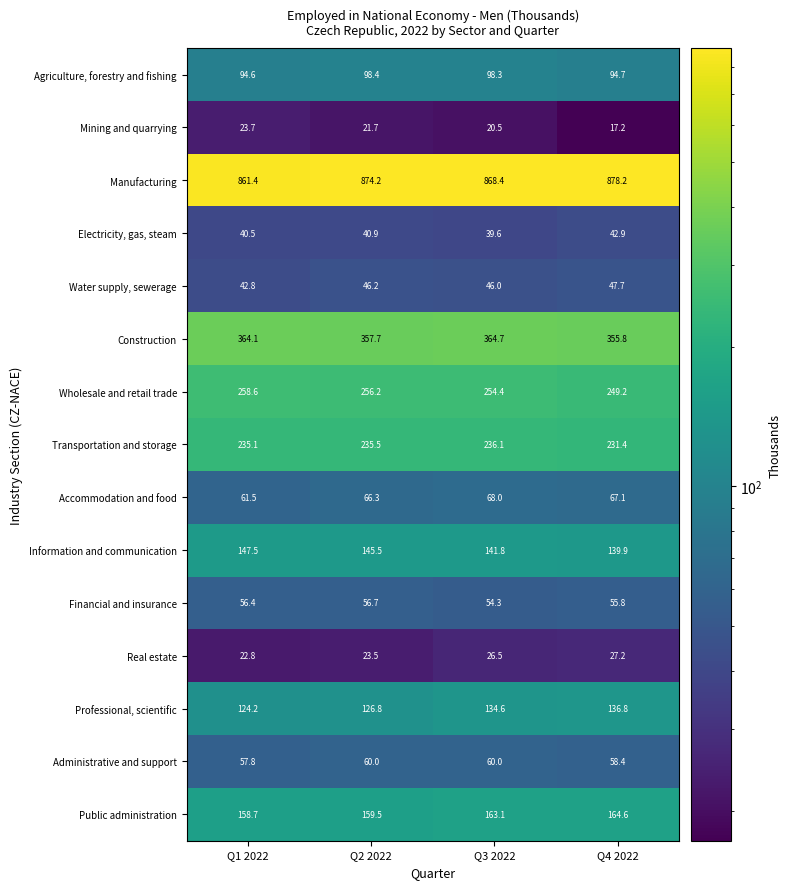

What is the difference between the Manufacturing values at Q2 2022 and Q4 2022?

4.0